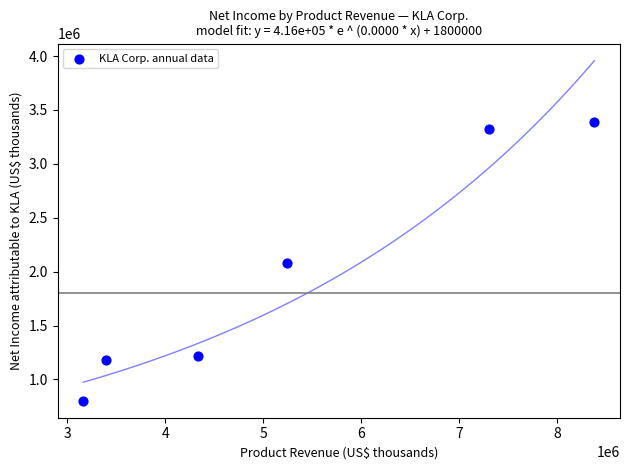

What is the range of Y values (max minus min)?

2585012